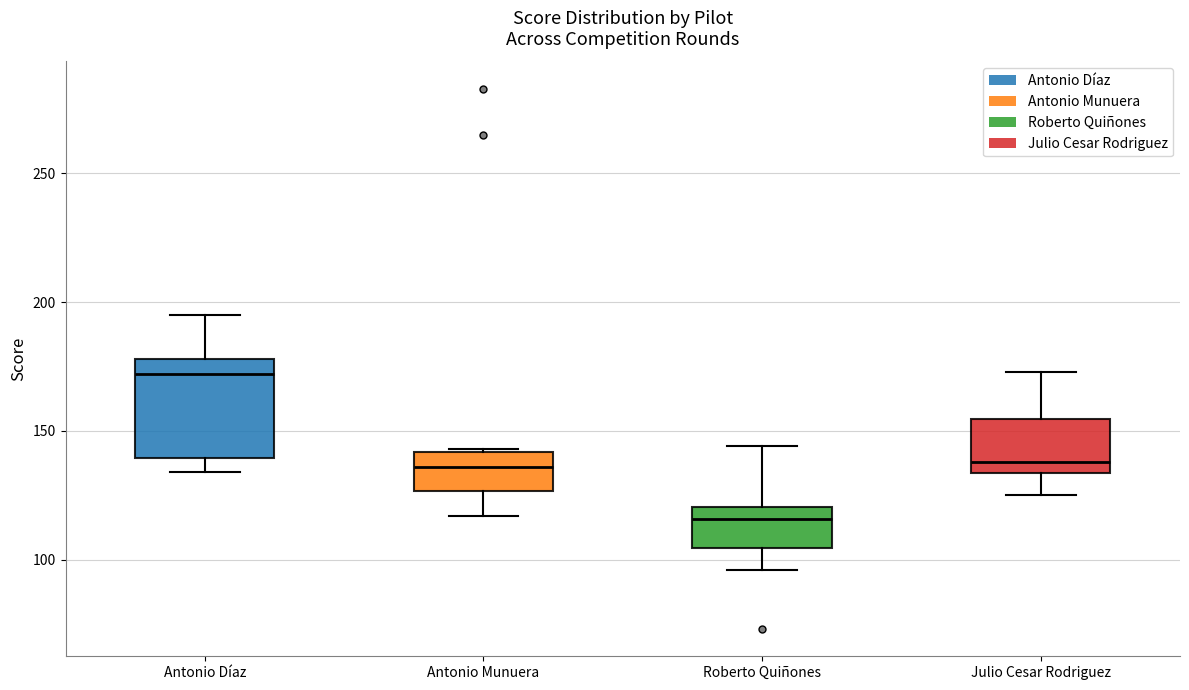

Which box's median line is the highest?

Antonio Díaz